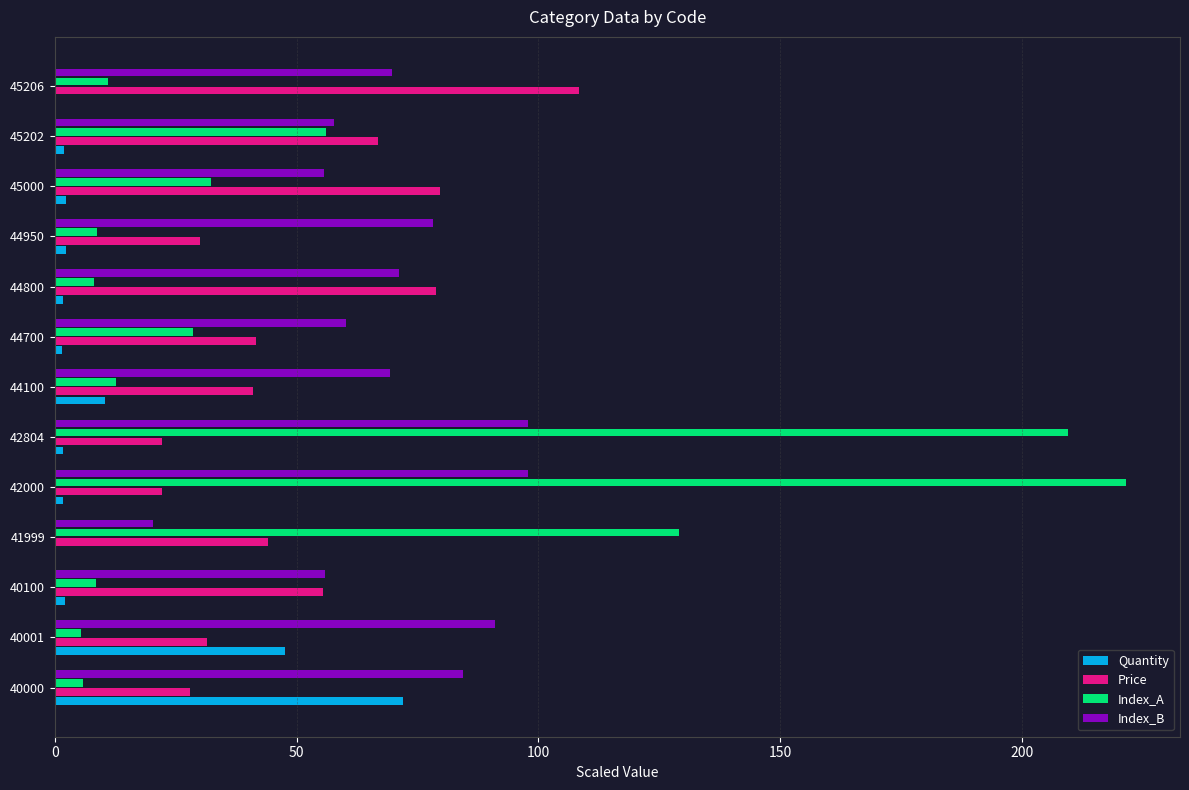

Which series changed the most between 40100 and 41999?

Index_A